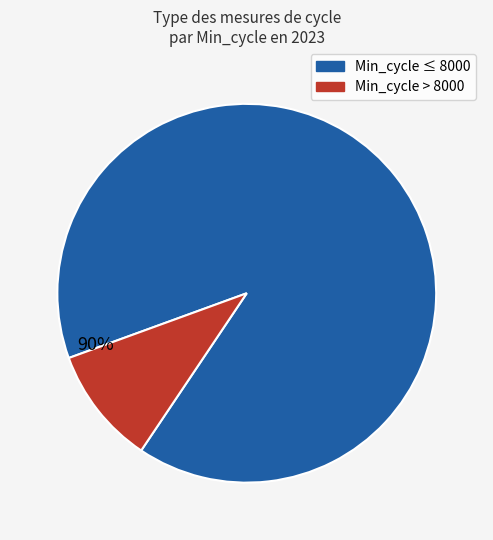

To the nearest percent, what is the average slice percentage?

50%